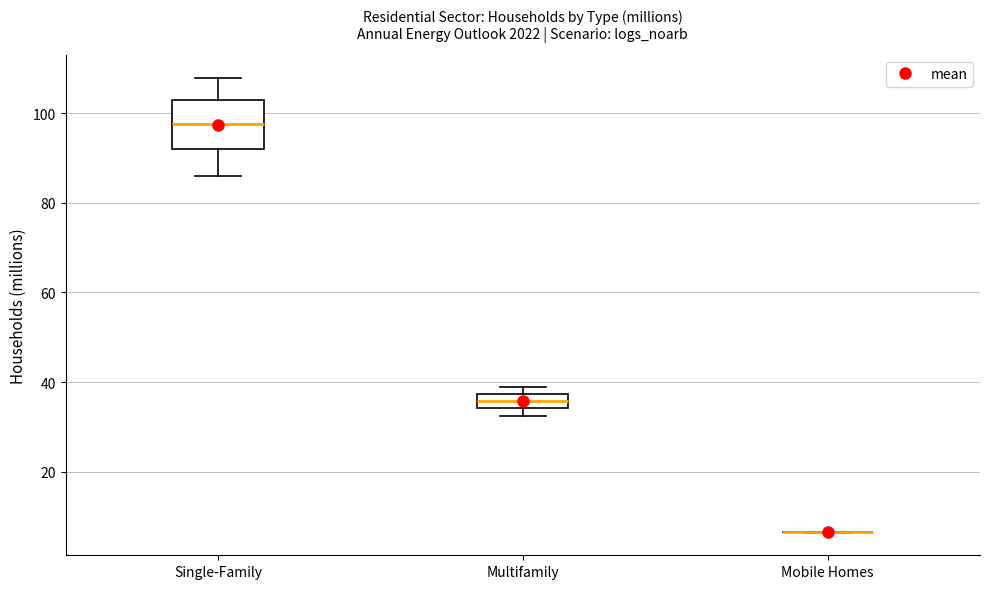

Where is the lower edge of the box for Single-Family on the y-axis? The values are not printed on the chart, so give them approximately, as read against the axis.

92